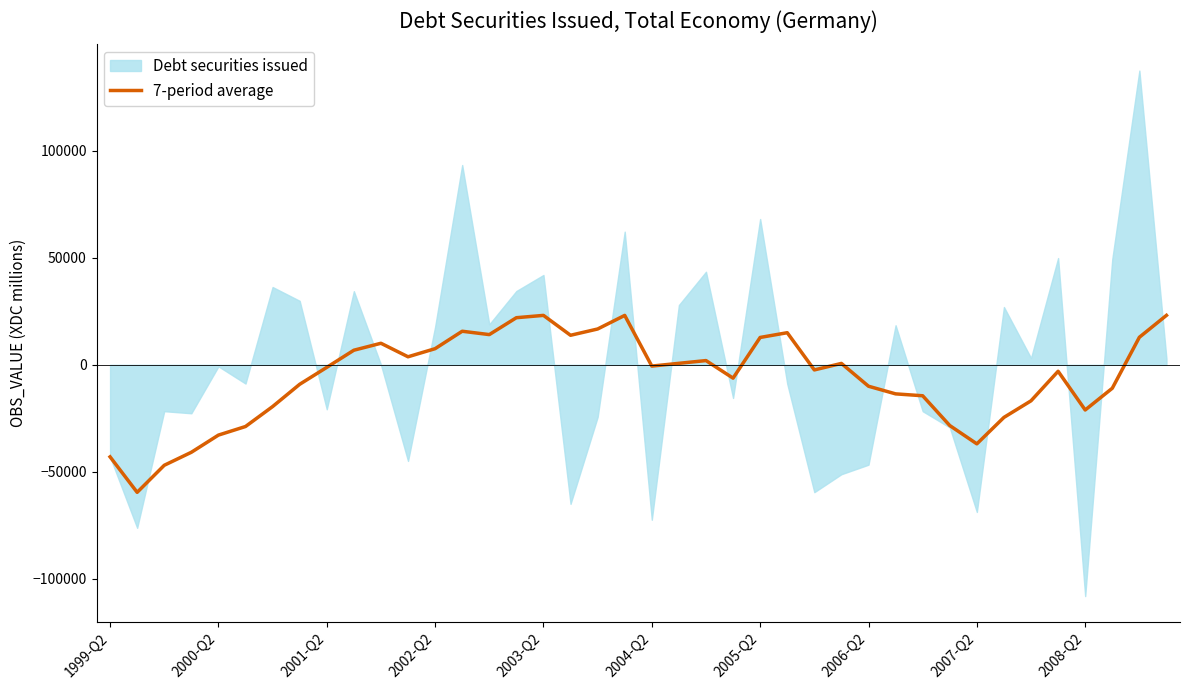

What is the difference between the values at 13 and 27?

15031.3